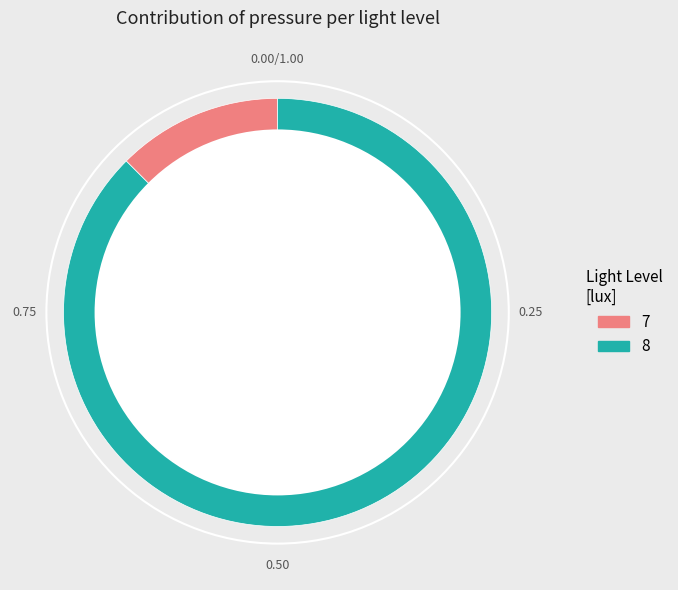

To the nearest percent, what is the average slice percentage?

50%